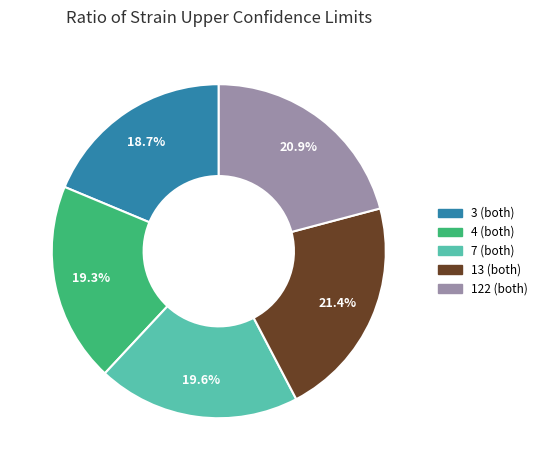

Is the sum of 13 (both) and 7 (both) greater than half?

No